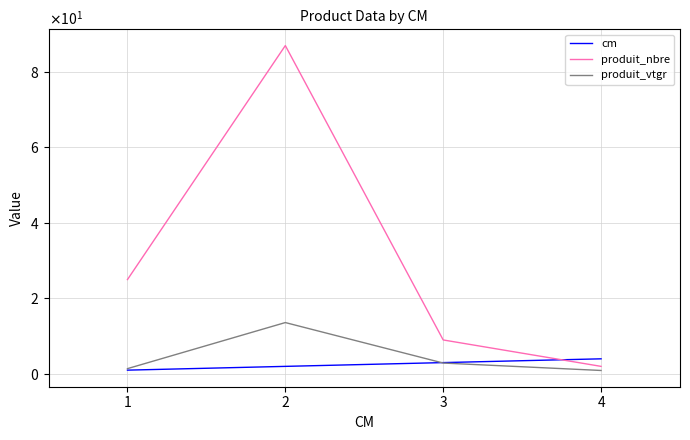

What are all the series names shown in the legend?

cm, produit_nbre, produit_vtgr